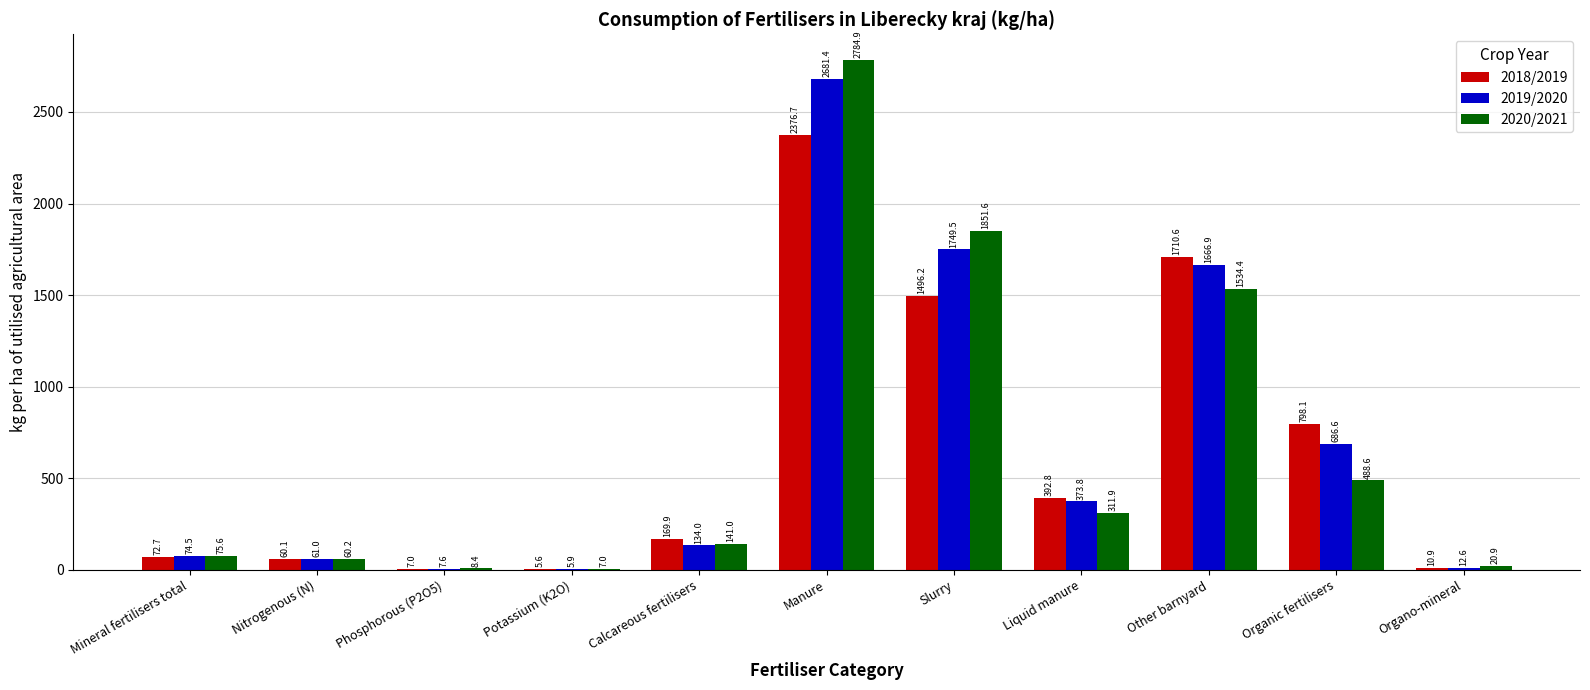

What are all the series names shown in the legend?

2018/2019, 2019/2020, 2020/2021